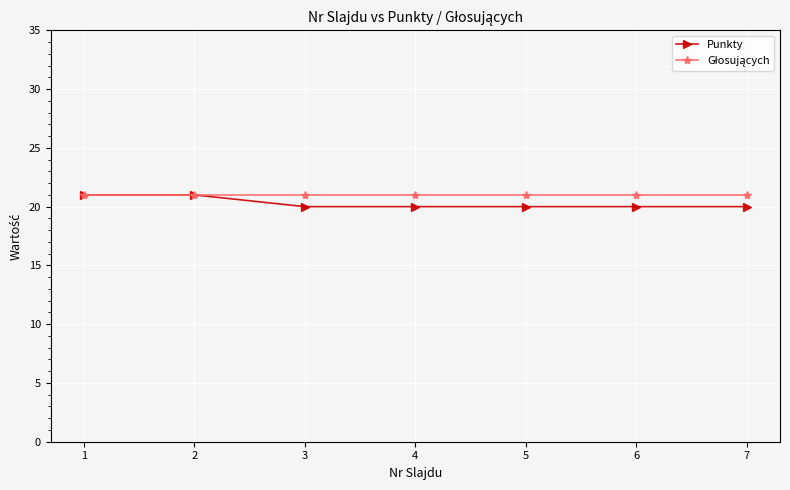

Which series has the widest spread of values?

Punkty